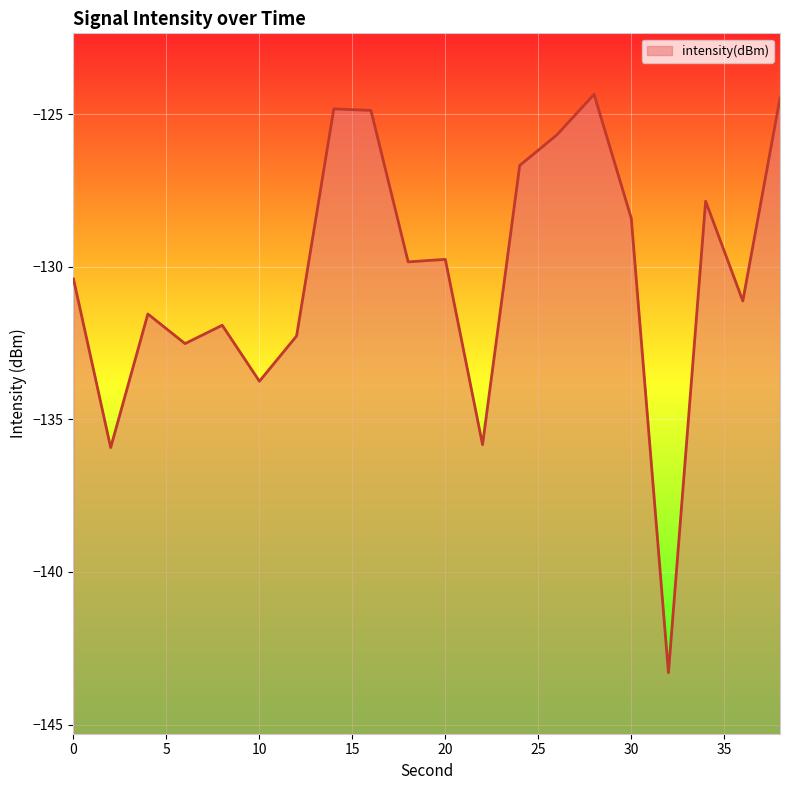

True or false: the data has more than 2 interior local peaks.

True